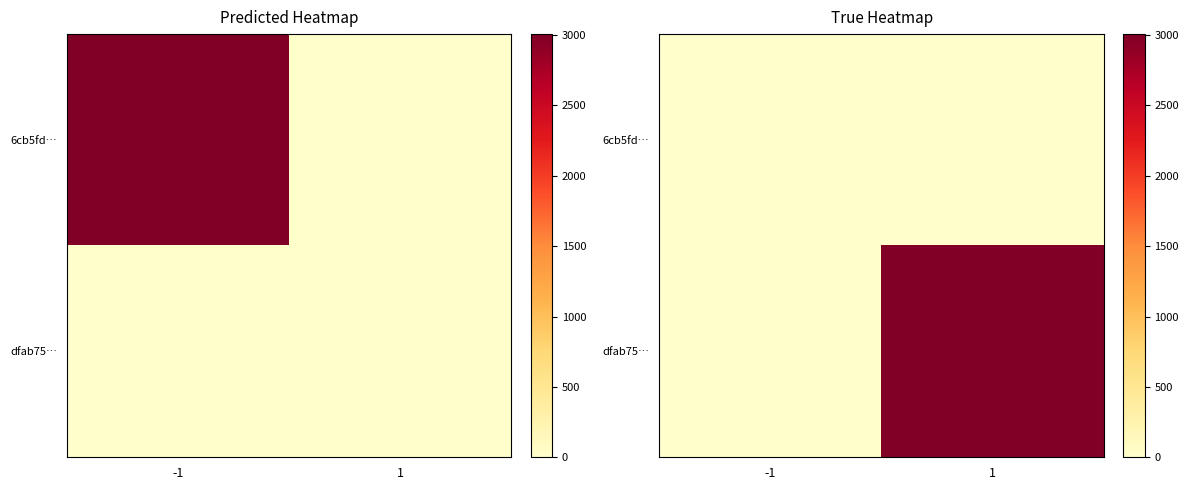

What is the sum of all dfab75… values?

3006